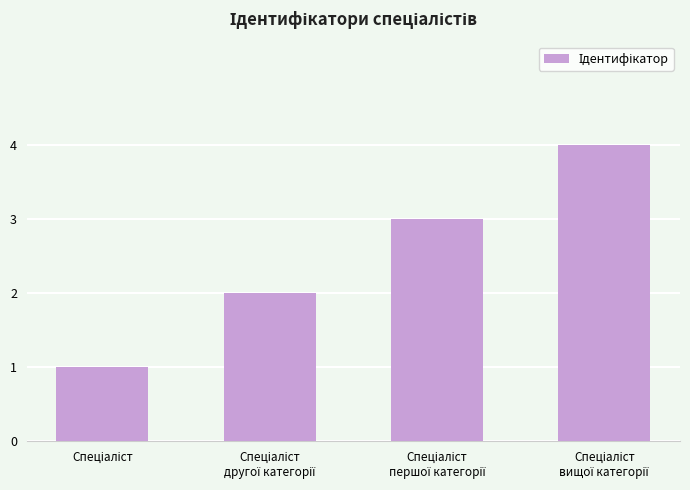

What is the greatest value displayed?

4